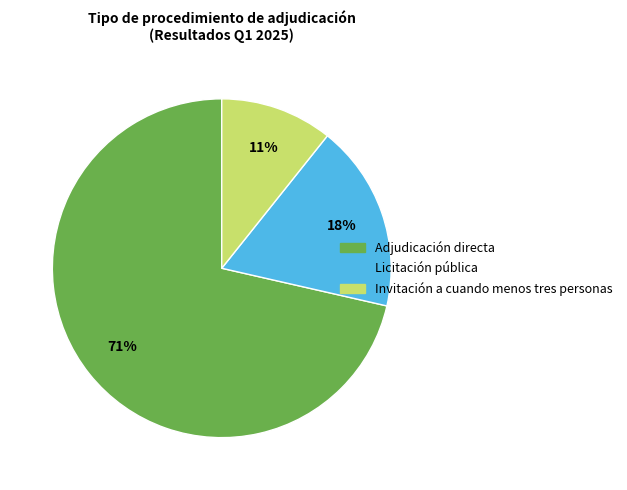

How many slices are in this pie chart?

3